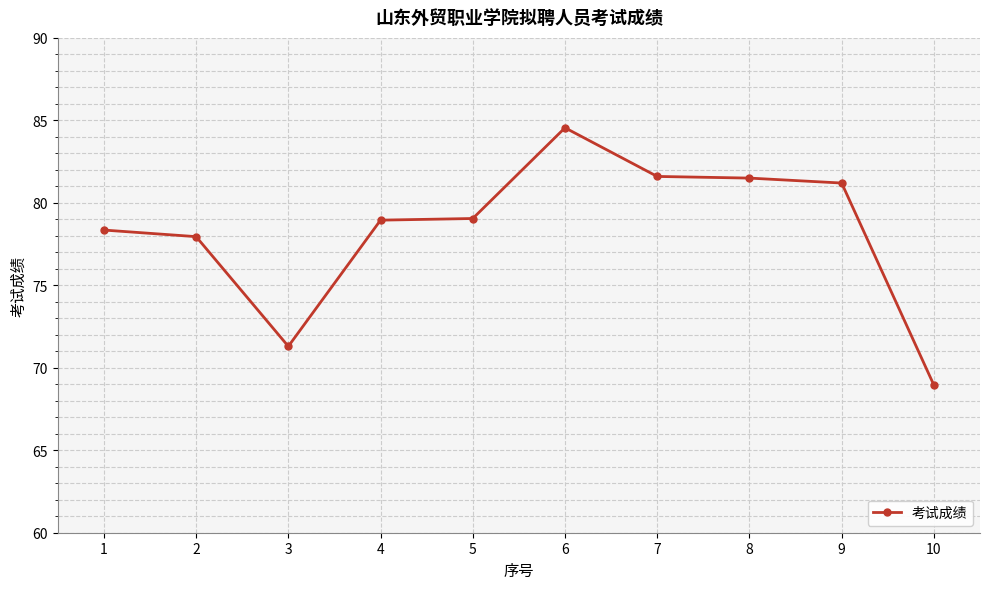

What is the minimum value shown in the chart?

69.0